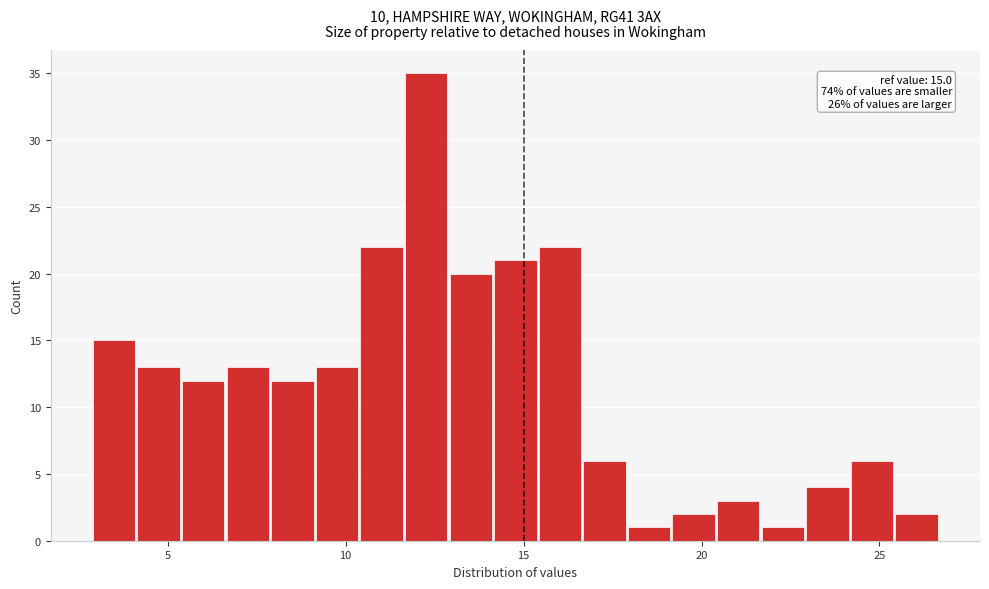

Around what value on the x-axis is the tallest bar? Give the approximate position of its centre, as read against the axis.

12.5